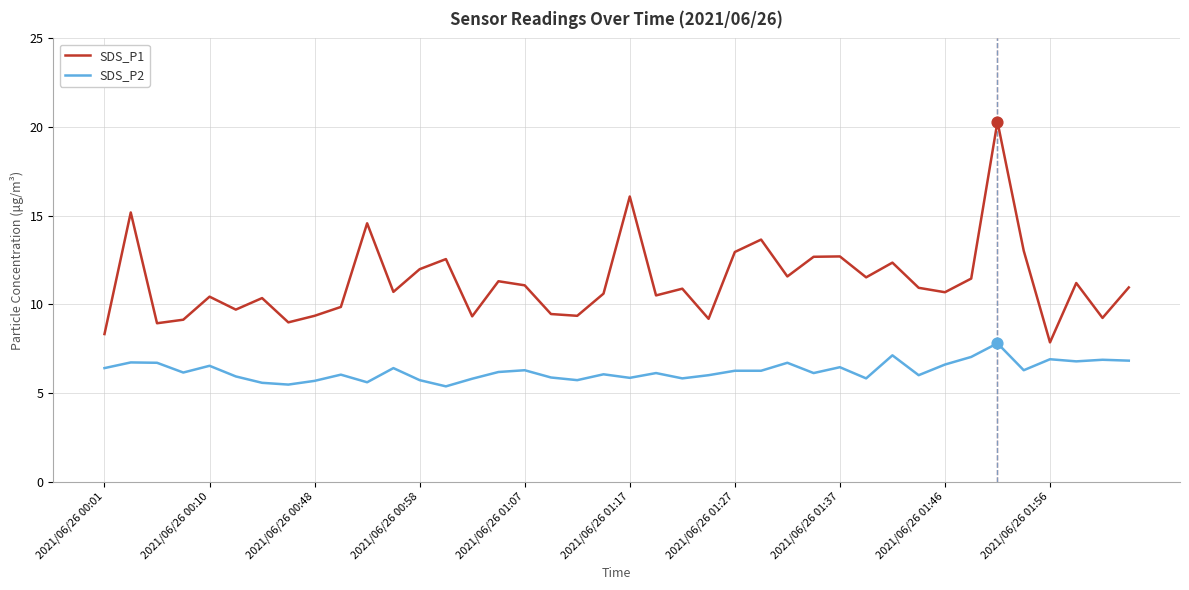

Which series has the widest spread of values?

SDS_P1